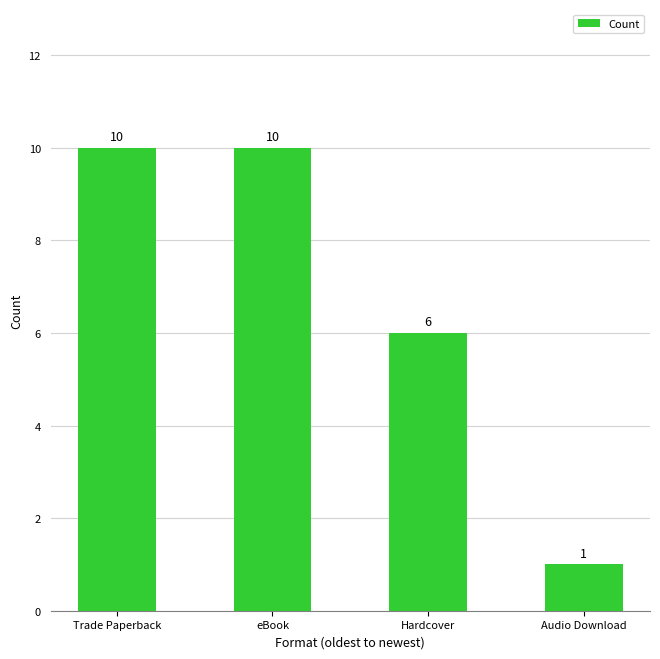

What is the minimum value shown in the chart?

1